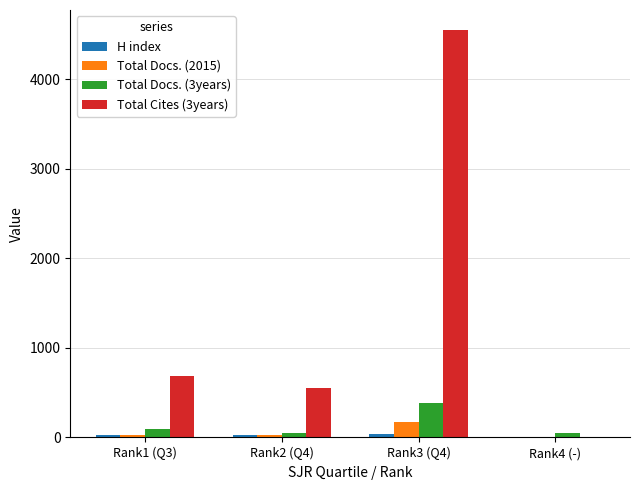

At which category does the chart reach its peak across all series?

Rank3 (Q4)